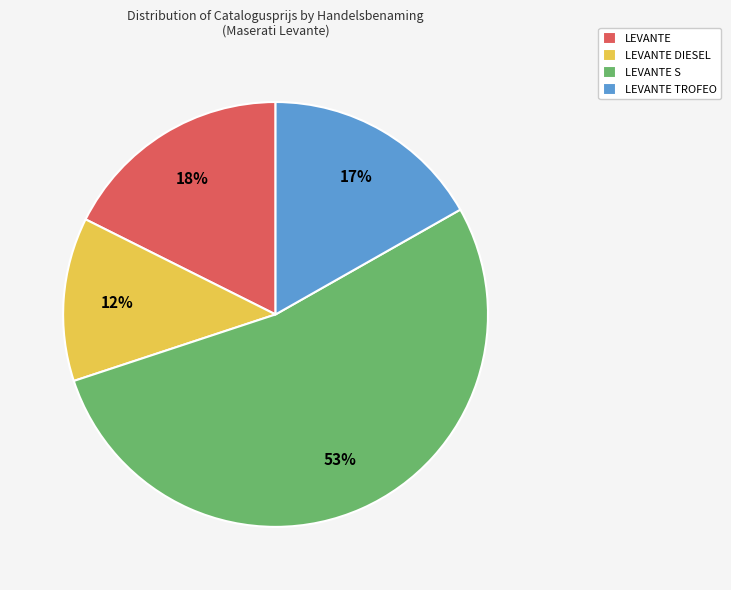

Do LEVANTE TROFEO and LEVANTE S together represent more than half of the pie?

Yes